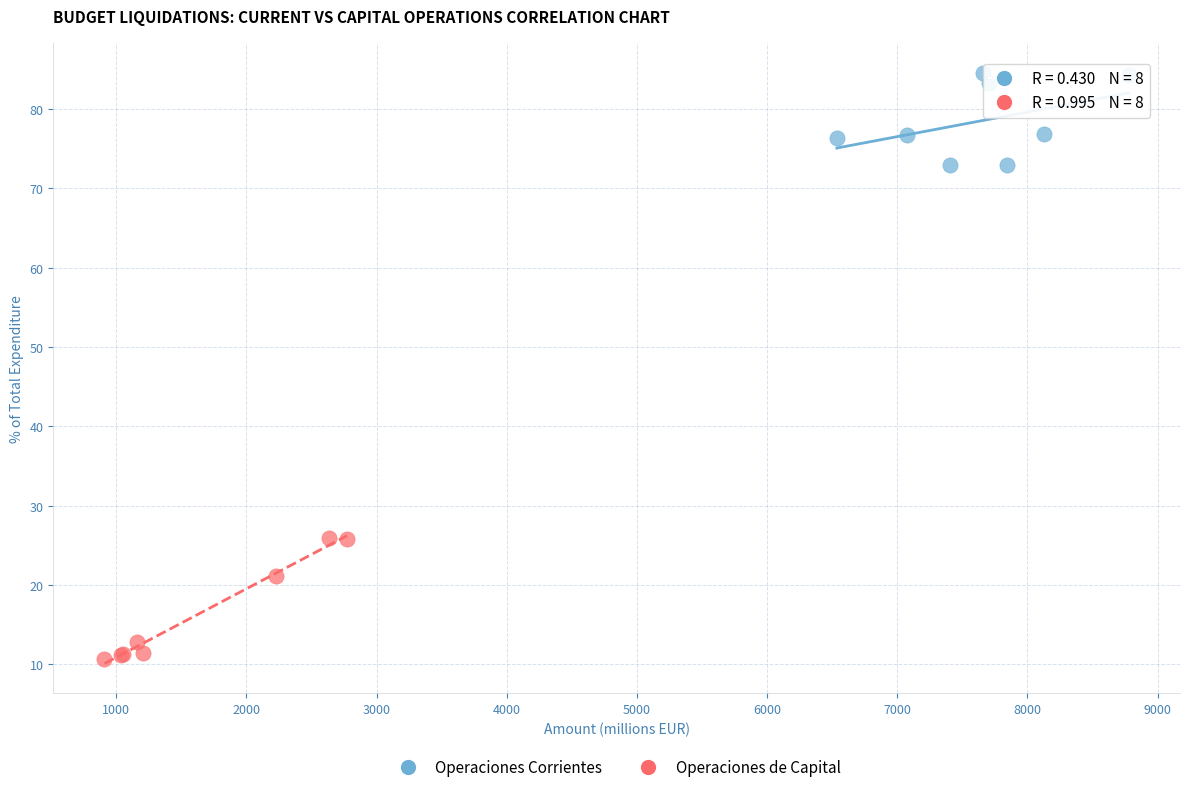

What are all the series names shown in the legend?

Operaciones Corrientes, Operaciones de Capital